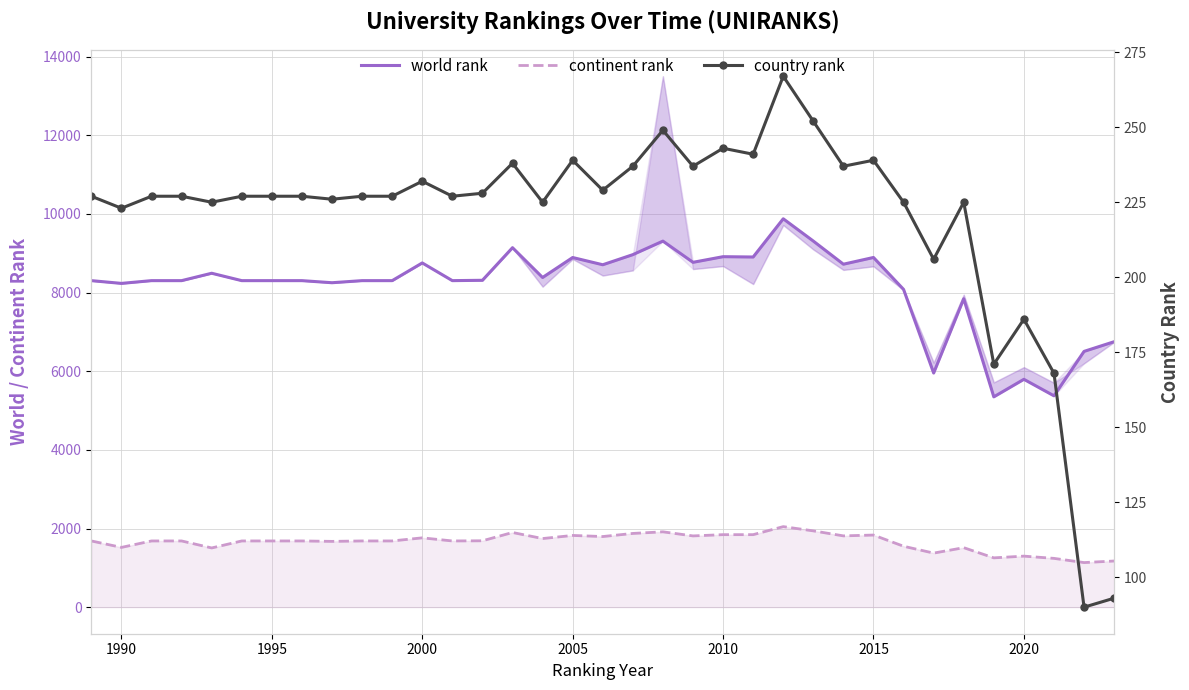

What are all the series names shown in the legend?

world rank, continent rank, country rank